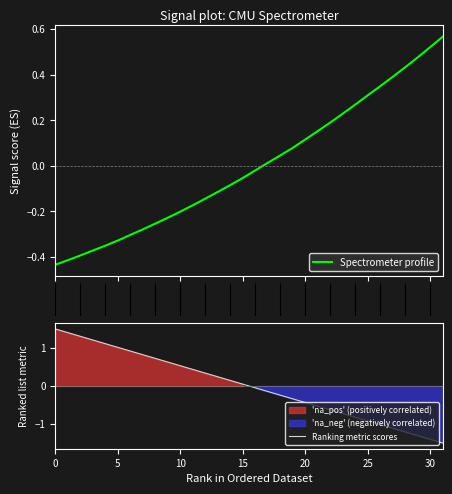

Between 26 and 31, which series saw the biggest shift?

Ranking metric scores